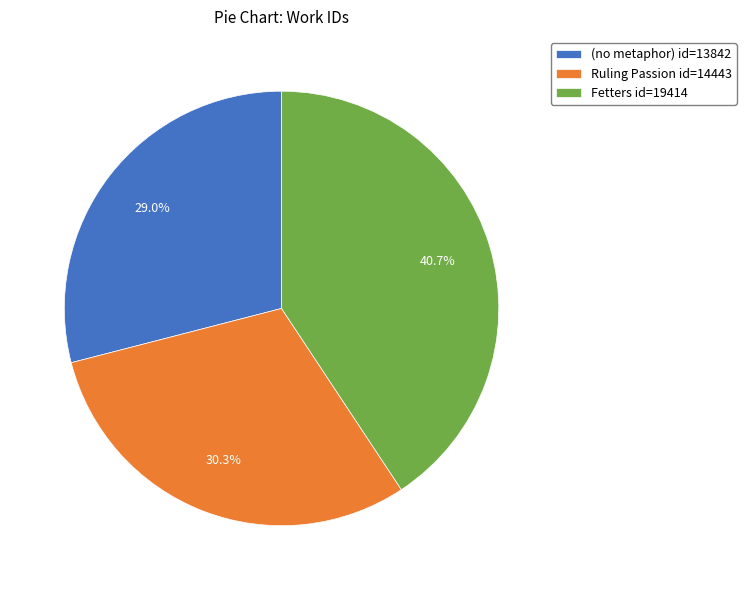

Which slice is the largest?

Fetters id=19414